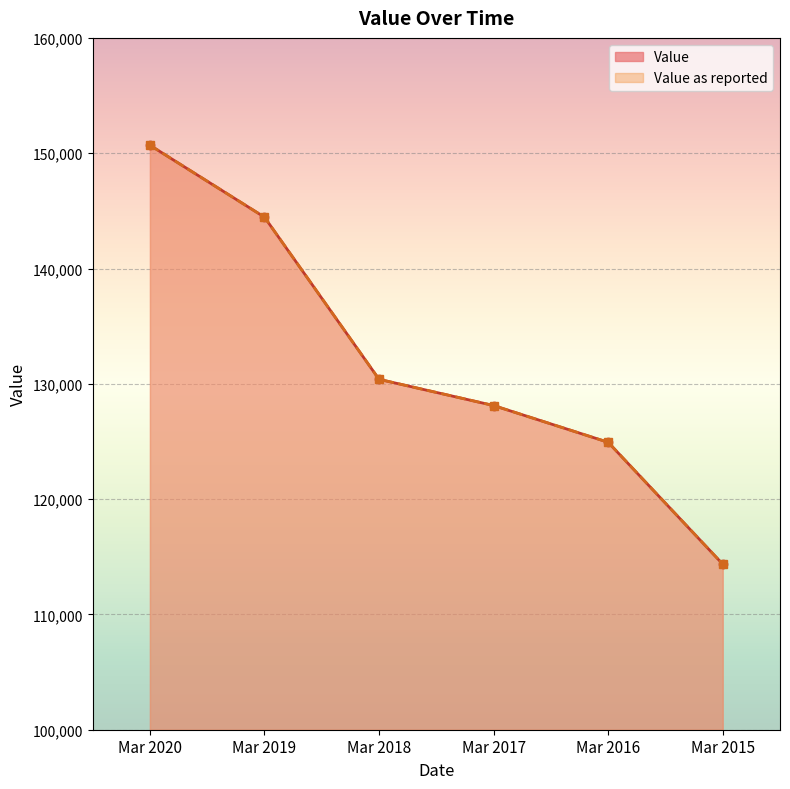

Reading left to right, transcribe all the data shown in this chart.

Value: 150692	144452	130390	128116	124928	114363
Value as reported: 150692	144452	130390	128116	124928	114363